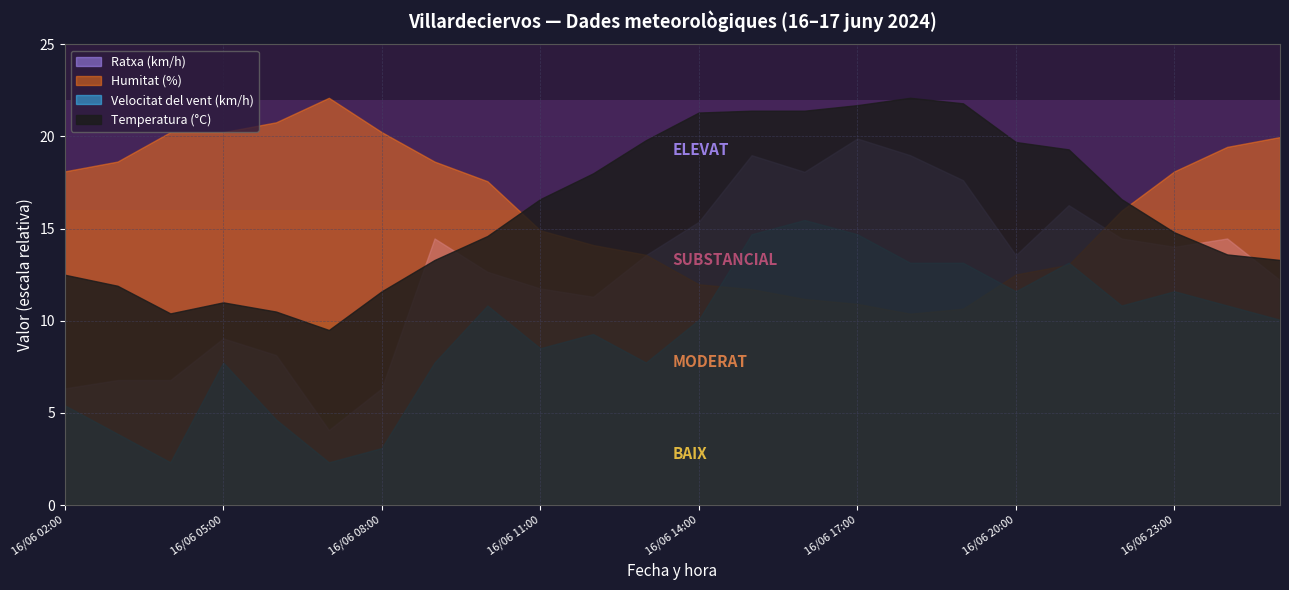

True or false: Velocitat del vent (km/h) and Humitat (%) cross at least once.

True